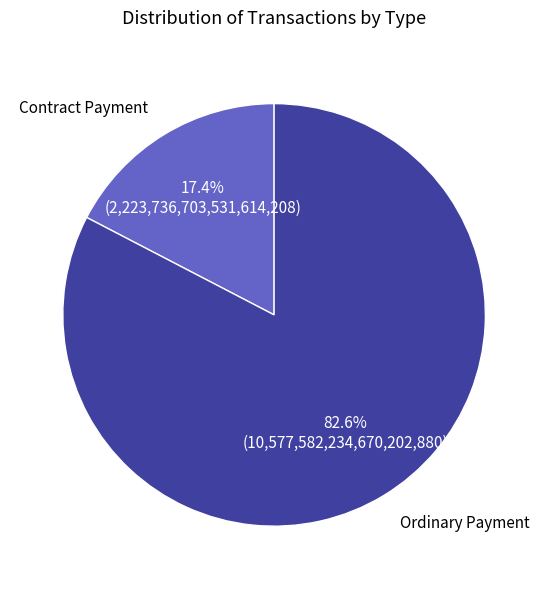

Which category has the biggest portion of the pie?

Ordinary Payment